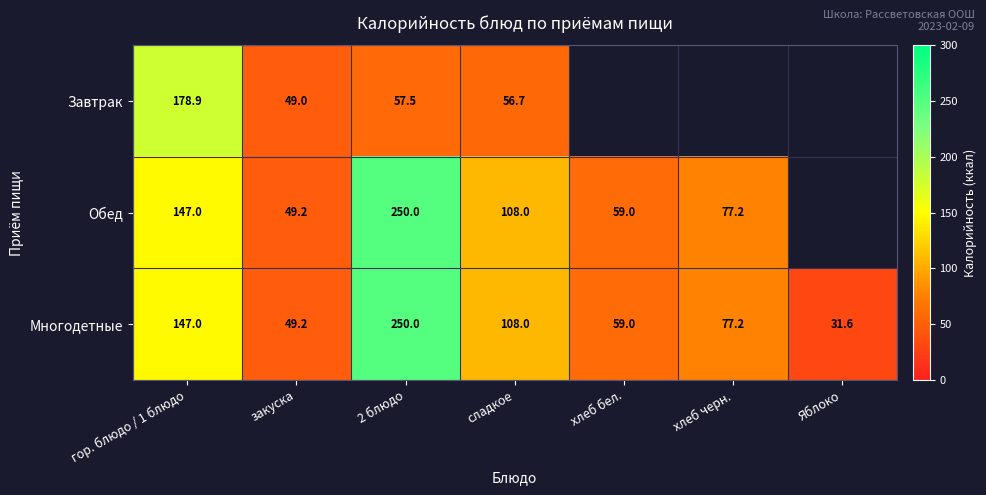

At which category is the sum across all series the highest?

2 блюдо